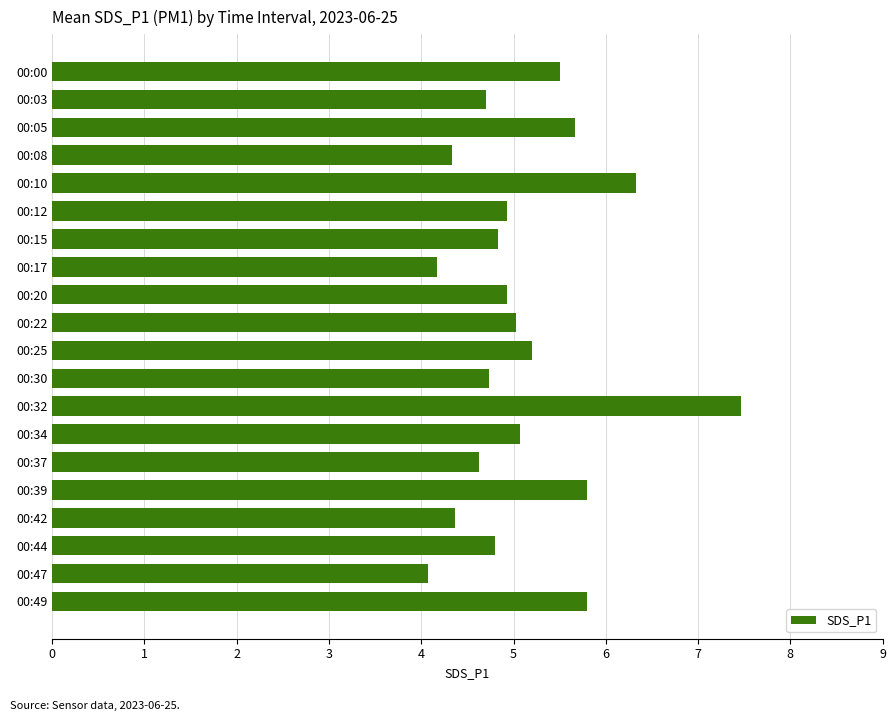

Reading top to bottom, what are all the values shown in this chart?

00:00=5.5	00:03=4.7	00:05=5.7	00:08=4.3	00:10=6.3	00:12=4.9	00:15=4.8	00:17=4.2	00:20=4.9	00:22=5.0	00:25=5.2	00:30=4.7	00:32=7.5	00:34=5.1	00:37=4.6	00:39=5.8	00:42=4.4	00:44=4.8	00:47=4.1	00:49=5.8